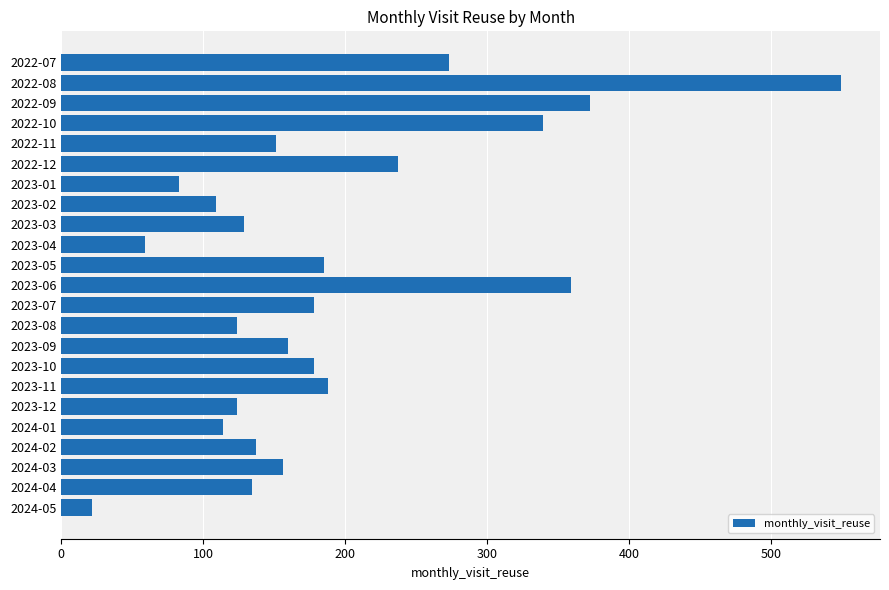

The value at 2023-09 is 218. True or false?

False